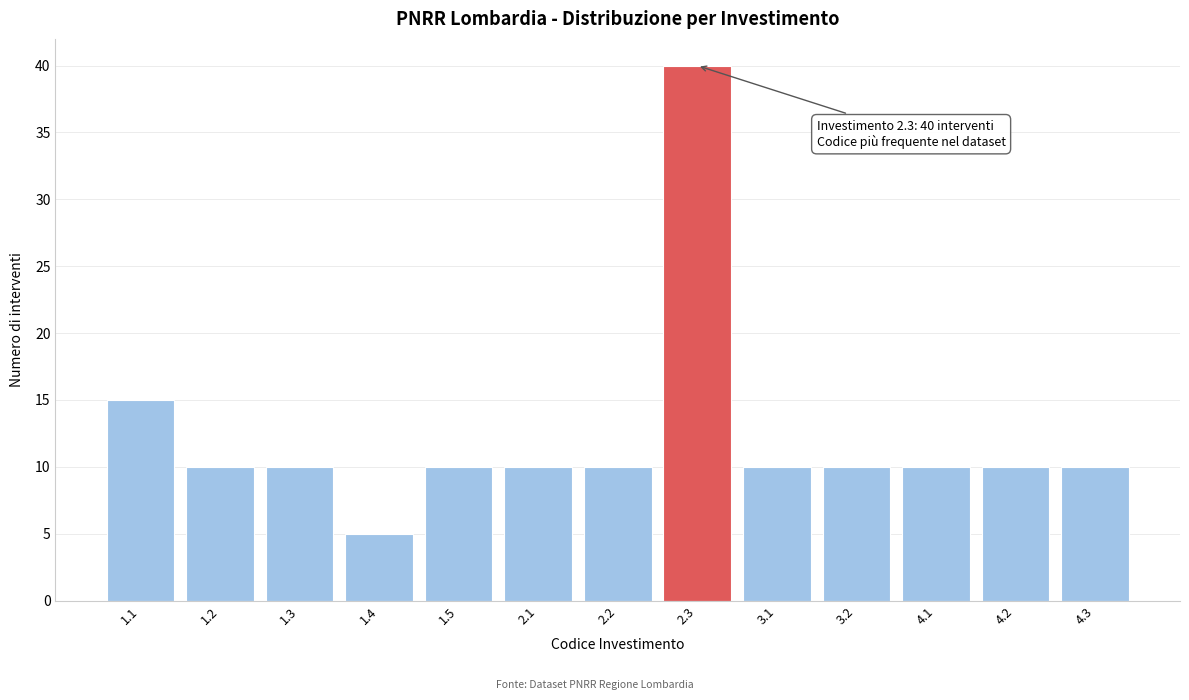

Reading left to right, transcribe all the data shown in this chart.

1.1=15	1.2=10	1.3=10	1.4=5	1.5=10	2.1=10	2.2=10	2.3=40	3.1=10	3.2=10	4.1=10	4.2=10	4.3=10